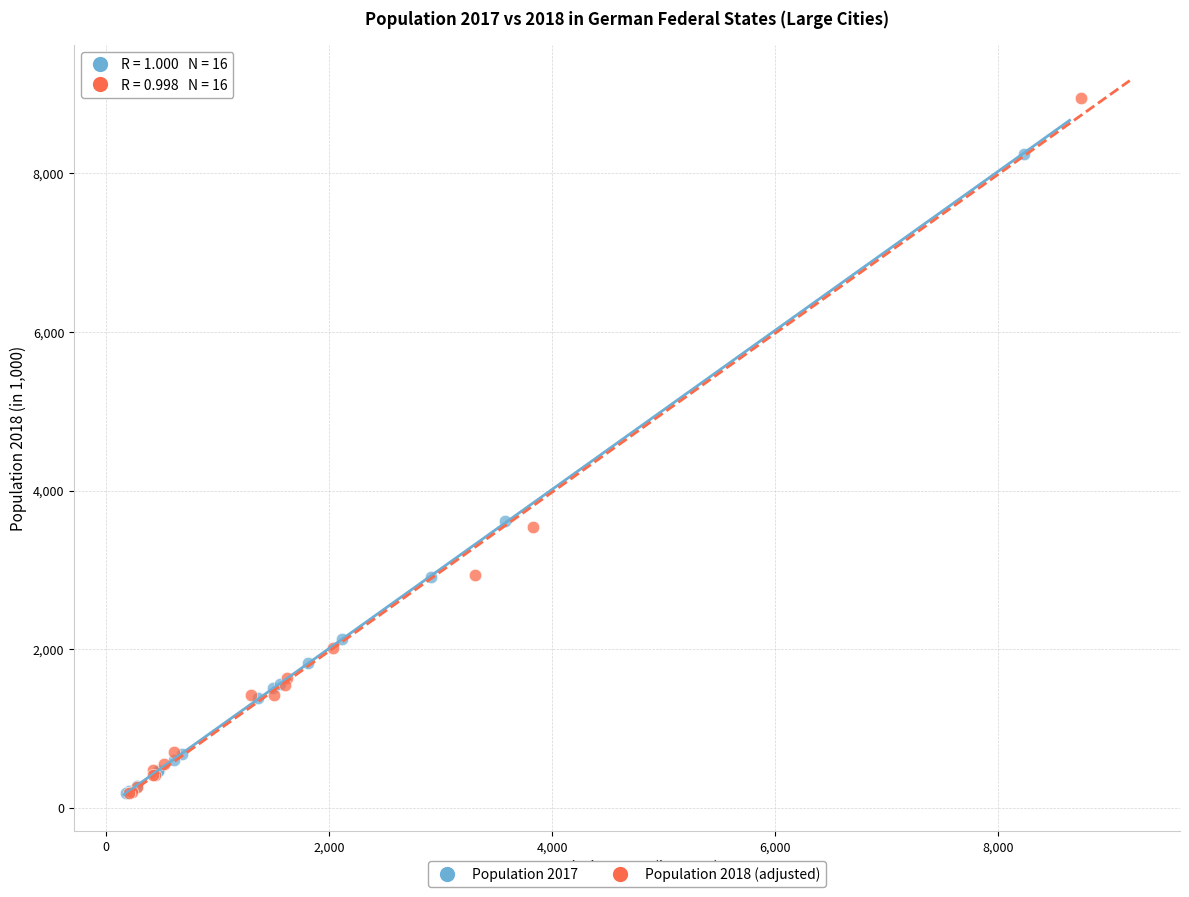

Which series reaches the maximum Y coordinate?

Population 2018 (adjusted)